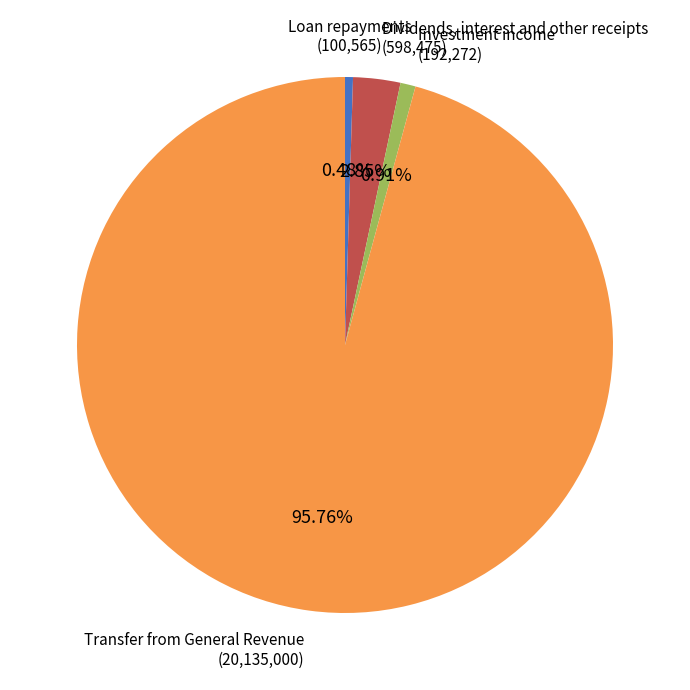

To the nearest percent, what is the combined percentage of Transfer from General Revenue and Loan repayments?

96%